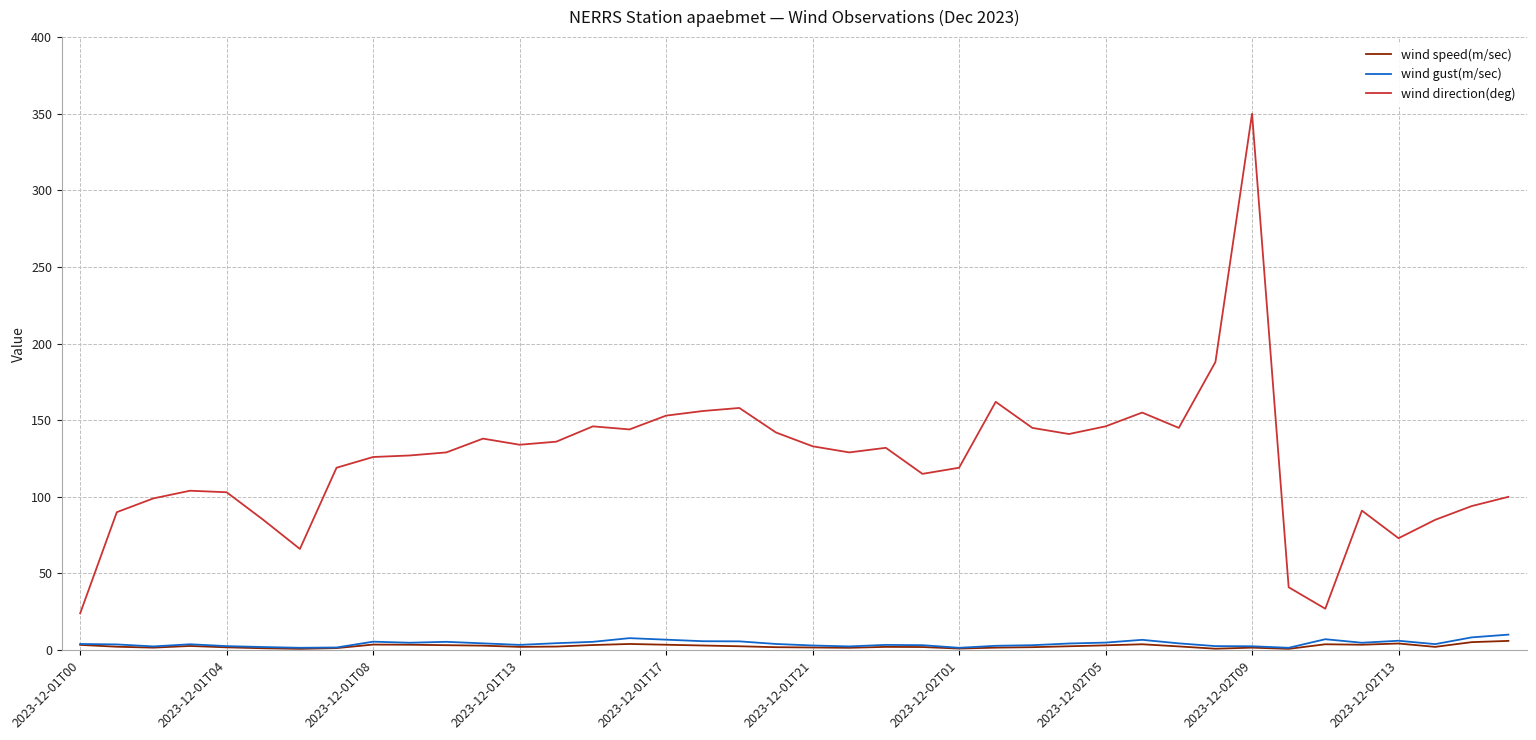

True or false: wind direction(deg) and wind speed(m/sec) intersect in this chart.

False